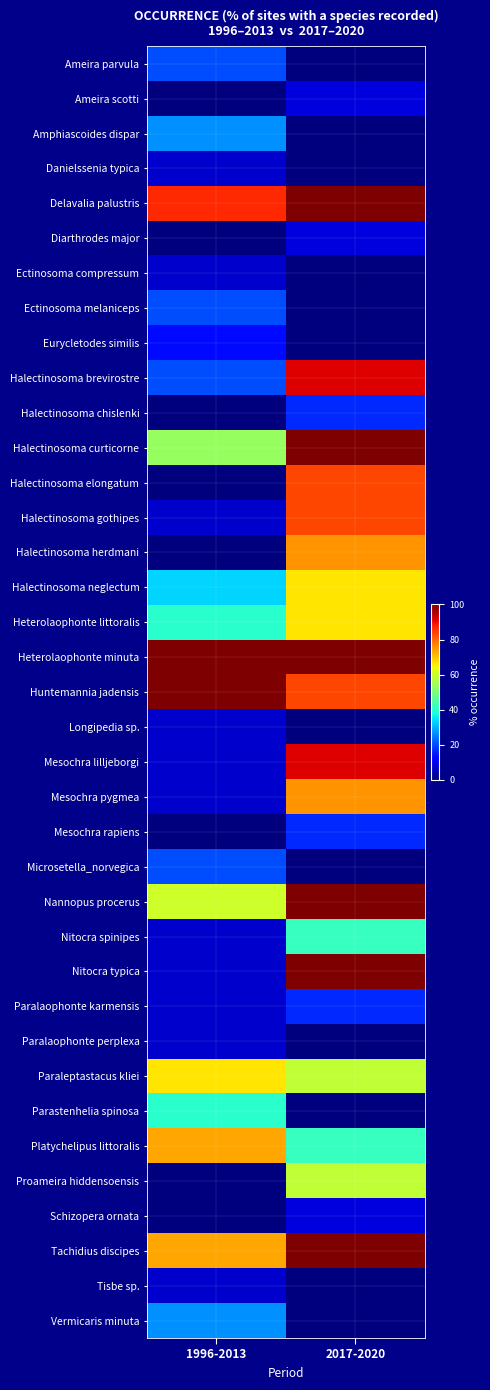

Between 2017-2020 and 1996-2013, which is larger?

1996-2013